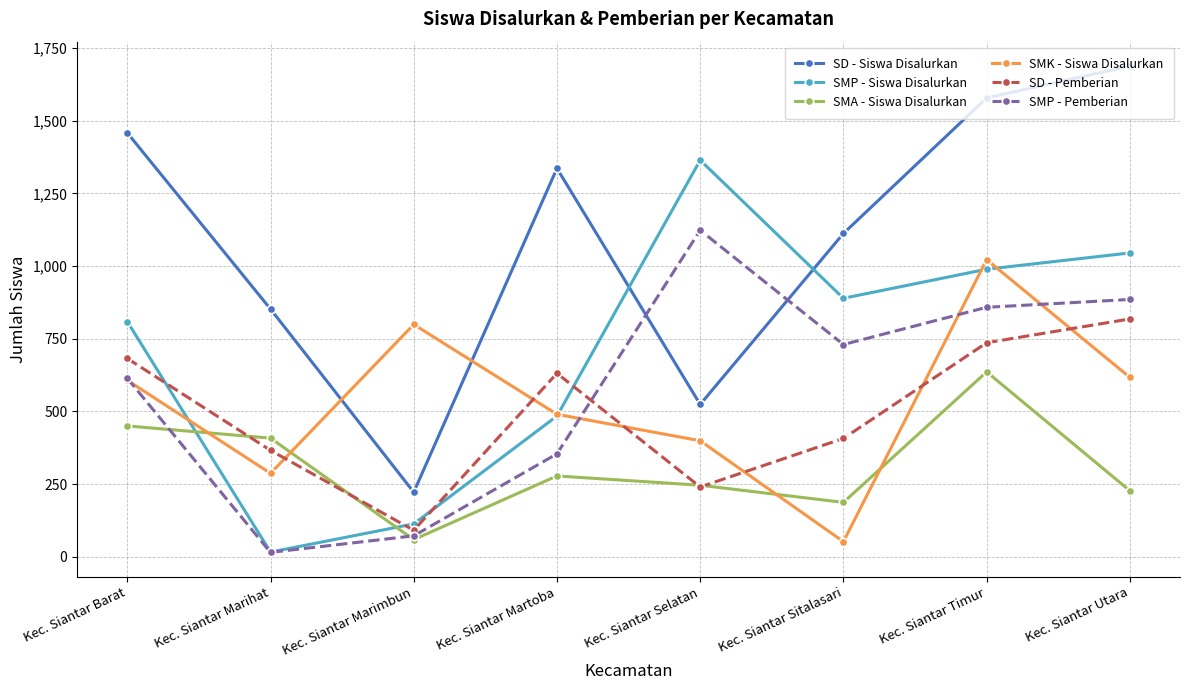

Which series ends up on top after the final intersection of SMP - Siswa Disalurkan and SD - Siswa Disalurkan?

SD - Siswa Disalurkan